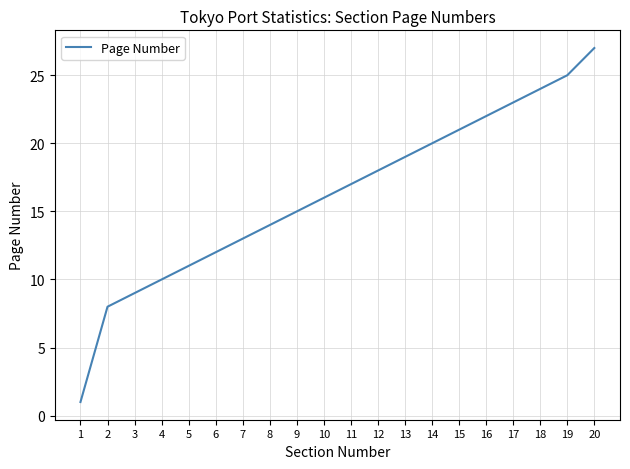

What is the difference between the second highest and minimum values?

24